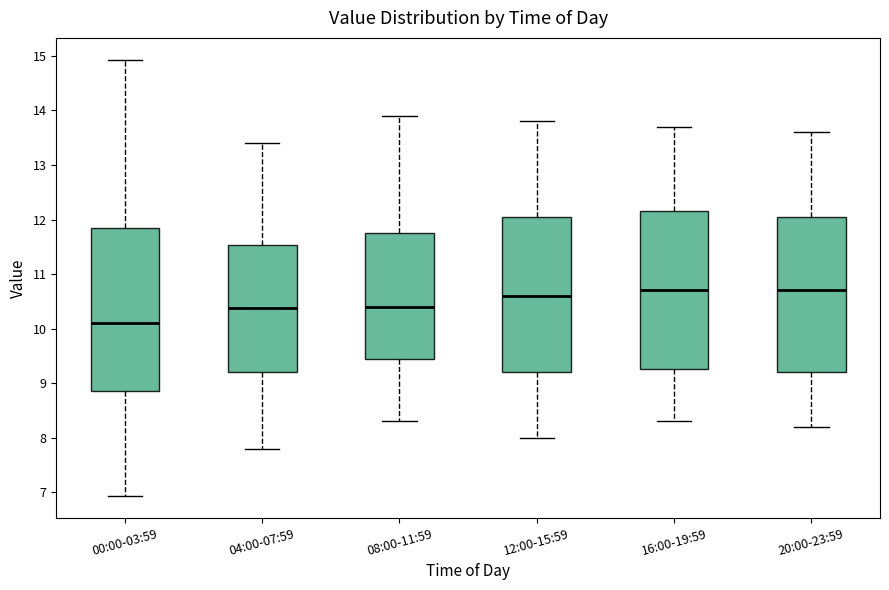

Reading left to right, read every box against the y-axis: the position of its median line, the range the box covers, and the ends of its whiskers. The values are not printed on the chart, so give them approximately, as read against the axis.

00:00-03:59: median 10.1, box 8.9 to 11.9, whiskers 6.9 to 14.9
04:00-07:59: median 10.4, box 9.2 to 11.5, whiskers 7.8 to 13.4
08:00-11:59: median 10.4, box 9.5 to 11.8, whiskers 8.3 to 13.9
12:00-15:59: median 10.6, box 9.2 to 12.1, whiskers 8.0 to 13.8
16:00-19:59: median 10.7, box 9.3 to 12.2, whiskers 8.3 to 13.7
20:00-23:59: median 10.7, box 9.2 to 12.1, whiskers 8.2 to 13.6